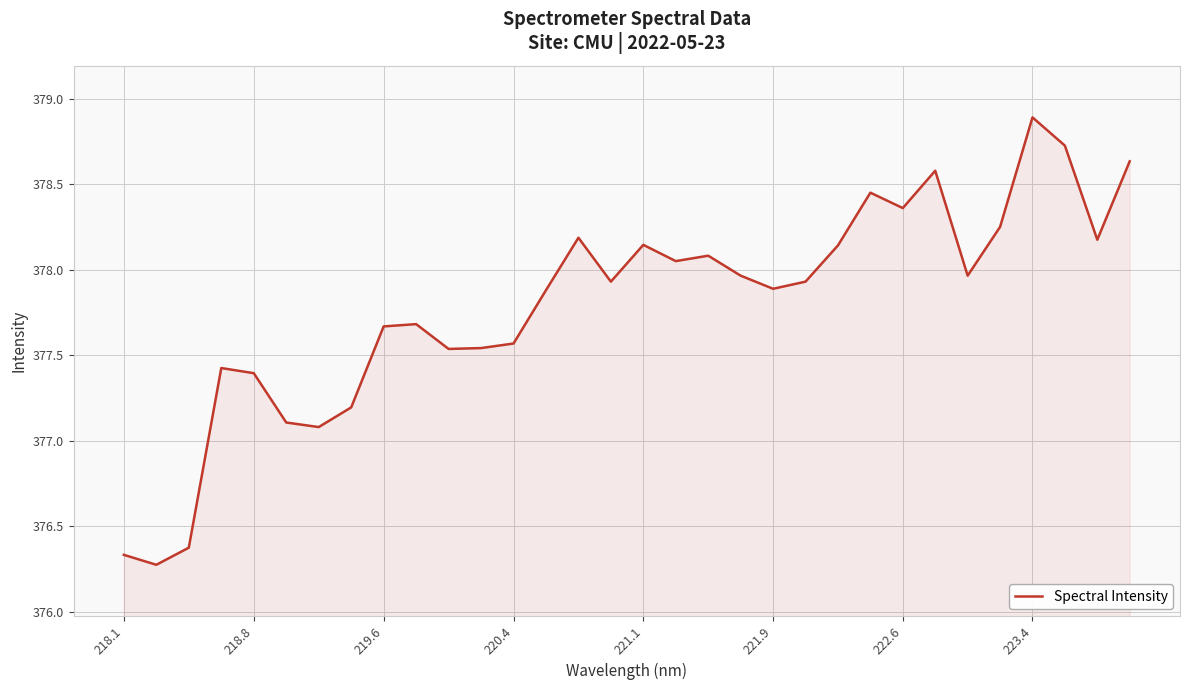

What is the greatest value displayed?

378.9